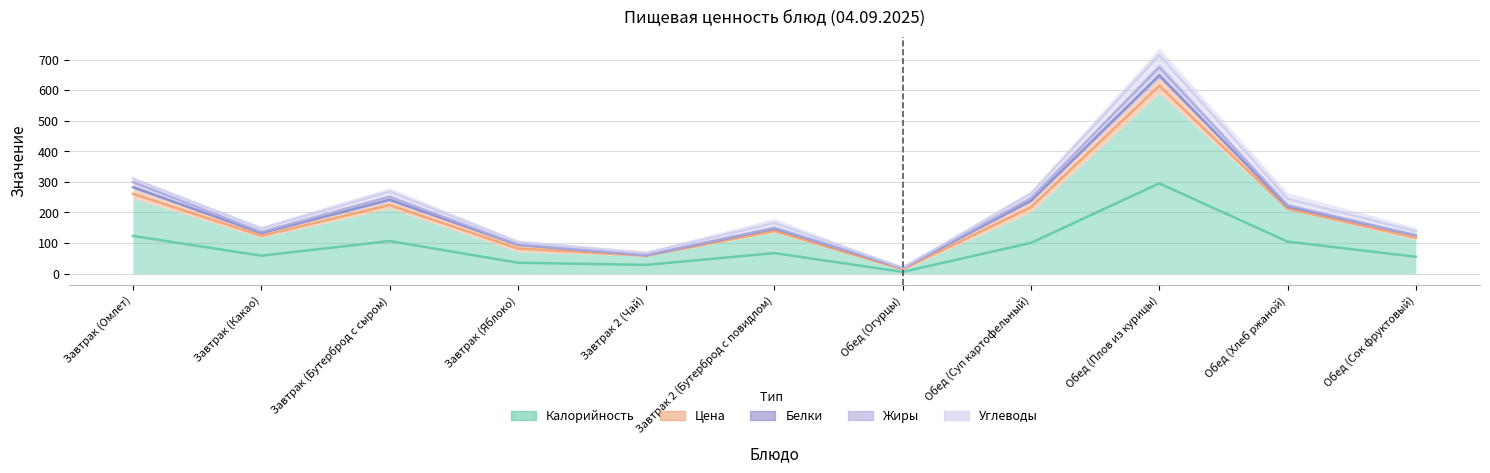

What position from the right is Обед (Огурцы)?

5